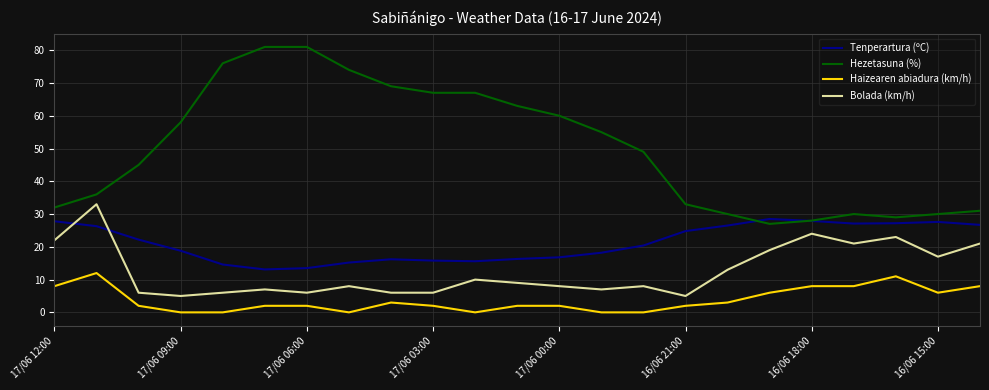

True or false: Tenperartura (ºC) and Haizearen abiadura (km/h) cross at least once.

False